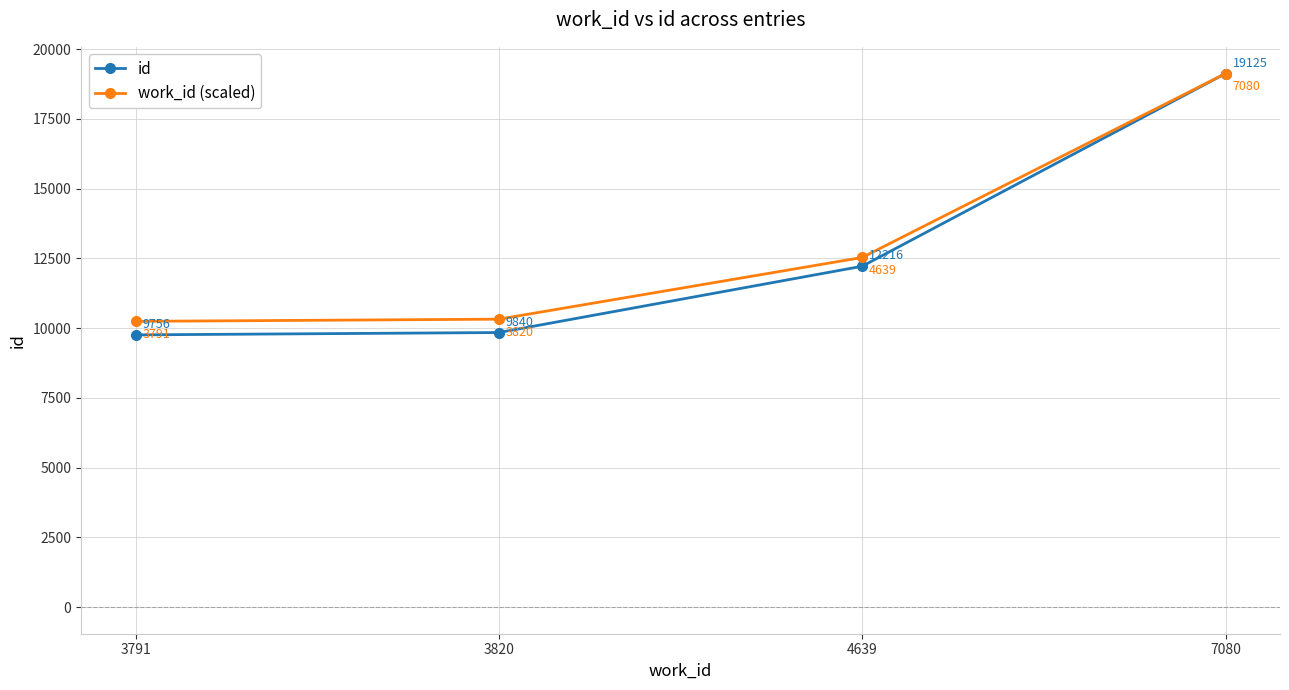

Which series has the largest range (max minus min)?

id